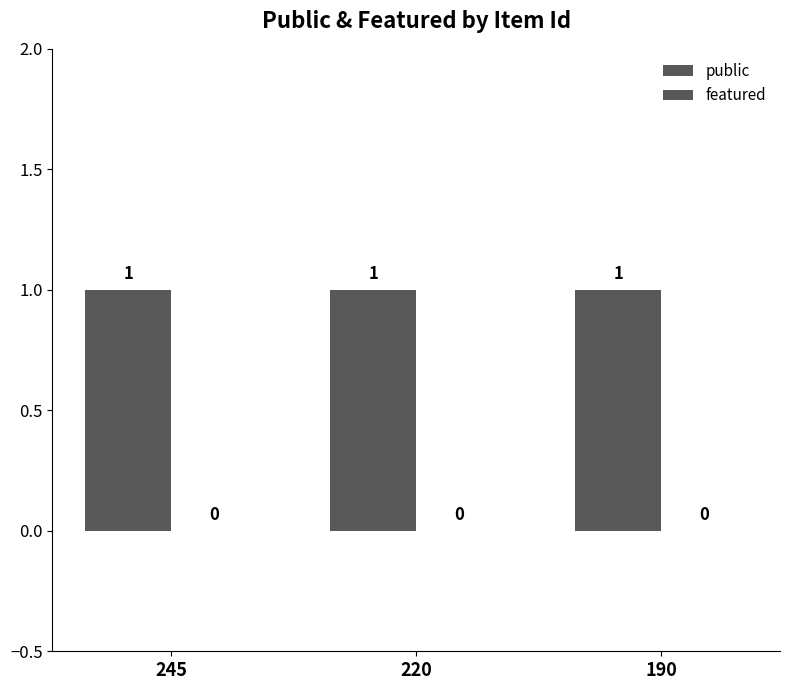

The value of featured at 190 is 0. True or false?

True